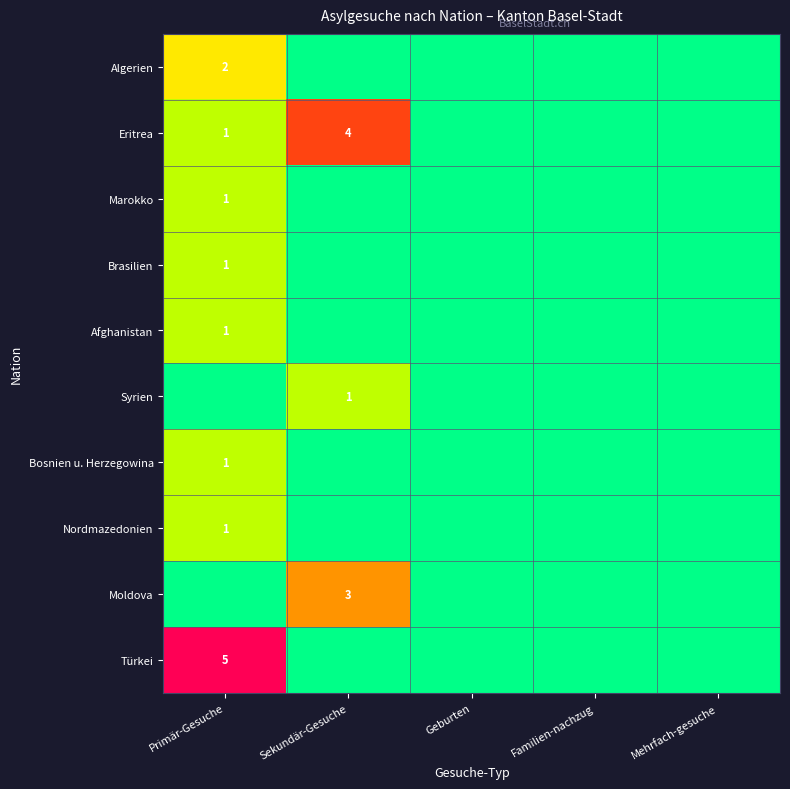

Which category has the lowest value across all series?

Sekundär-Gesuche